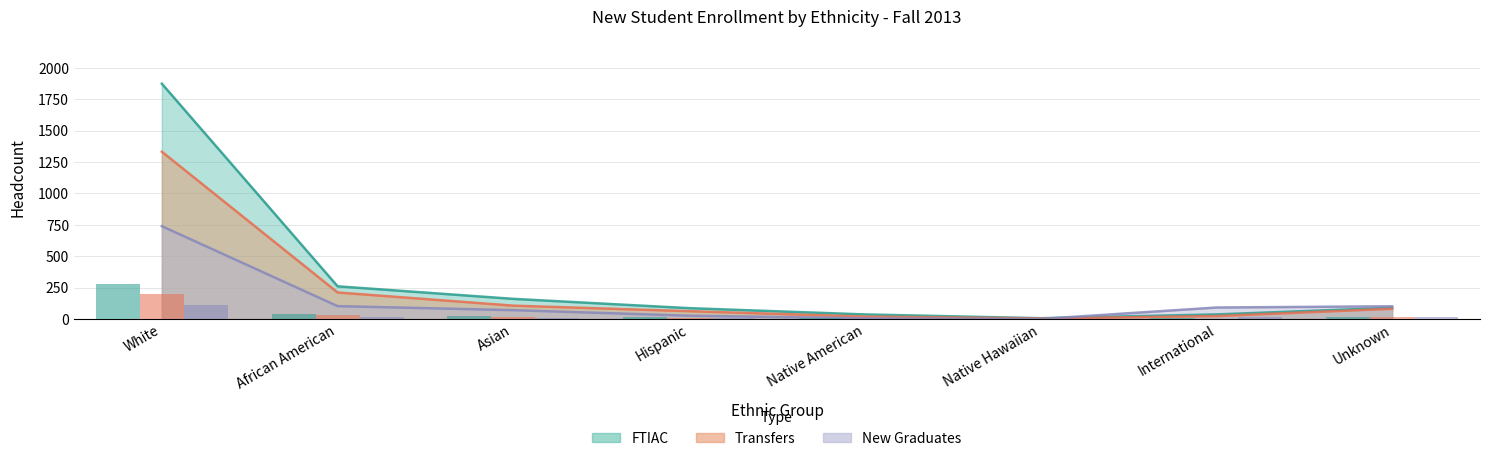

At which label does Transfers reach its peak?

White